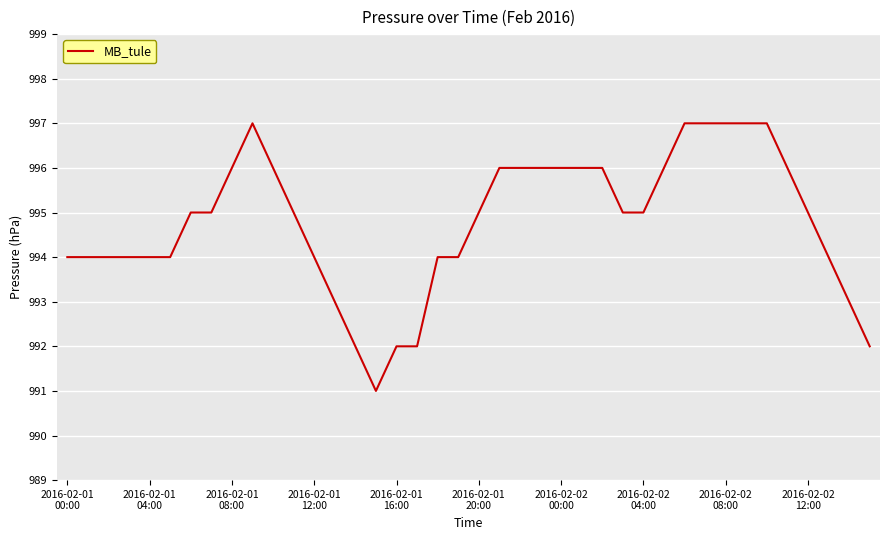

What is the maximum value shown in the chart?

997